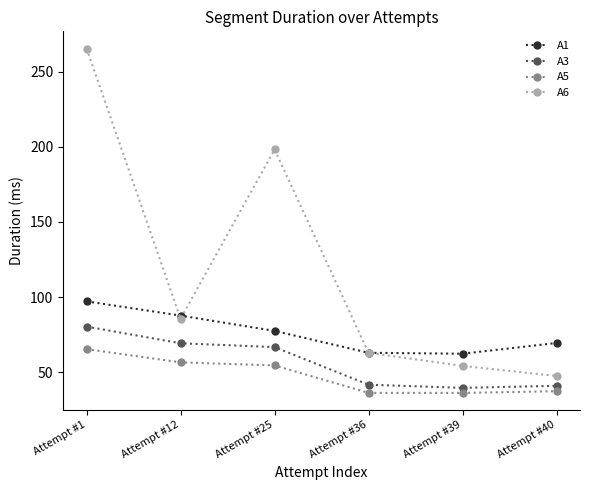

What is the difference between the highest and lowest values at Attempt #36?

26.6